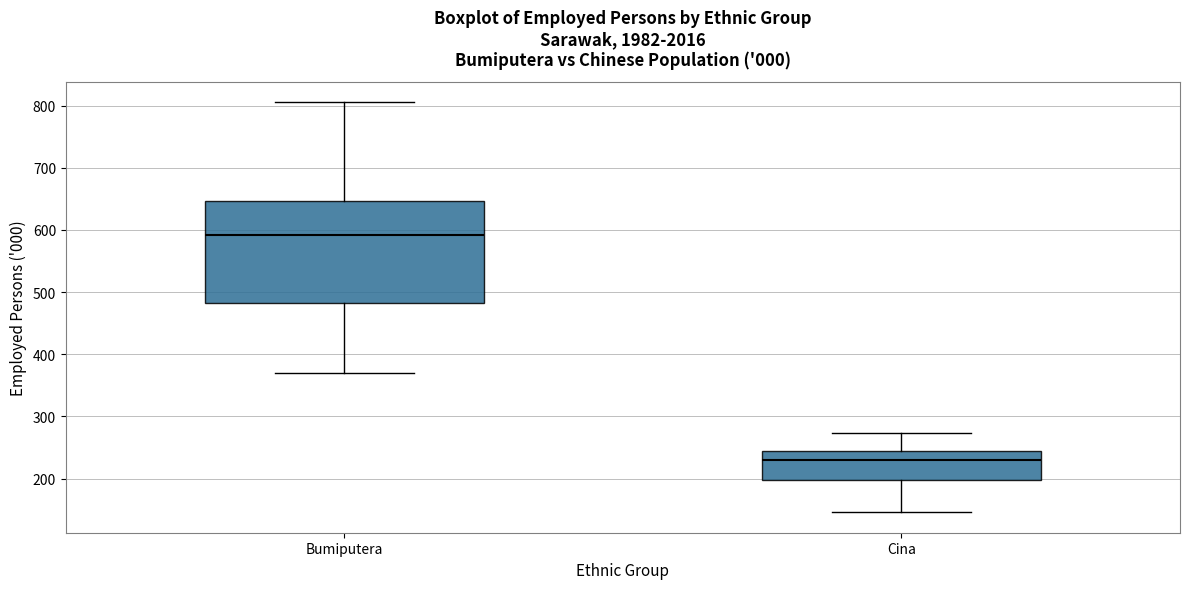

Reading left to right, transcribe this box plot: for each box, give where its median line is, the range the box spans, and where its two whiskers end, as read against the y-axis. The values are not printed on the chart, so give them approximately, as read against the axis.

Bumiputera: median 590, box 480 to 650, whiskers 370 to 810
Cina: median 230, box 200 to 240, whiskers 150 to 270